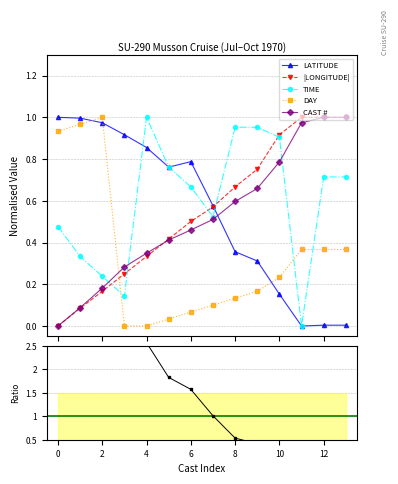

How many intersections are there between CAST # and LATITUDE?

1